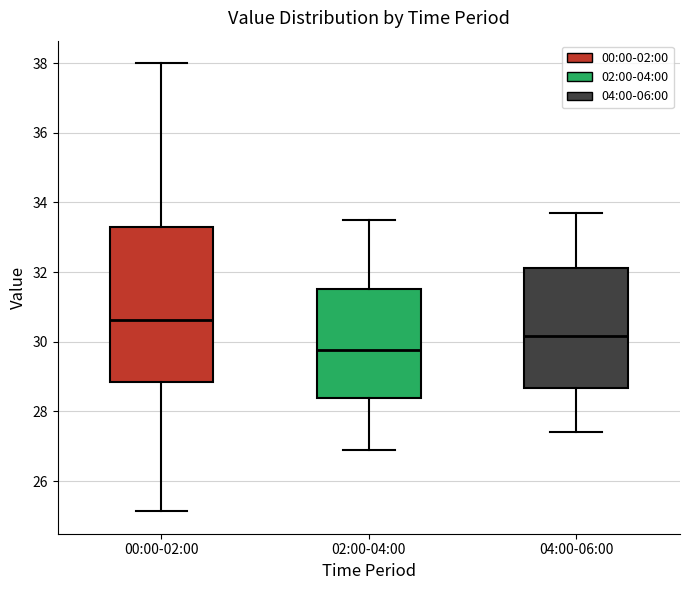

Where does the lower whisker of the box for 04:00-06:00 end on the y-axis? The values are not printed on the chart, so give them approximately, as read against the axis.

27.4